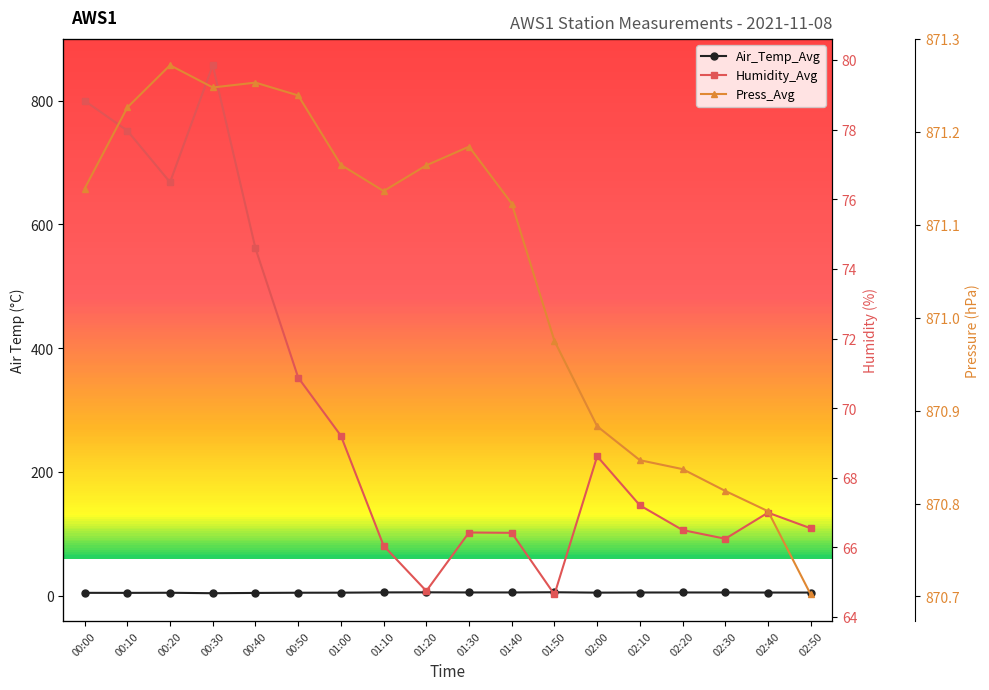

Where is the first local maximum for Humidity_Avg?

00:30